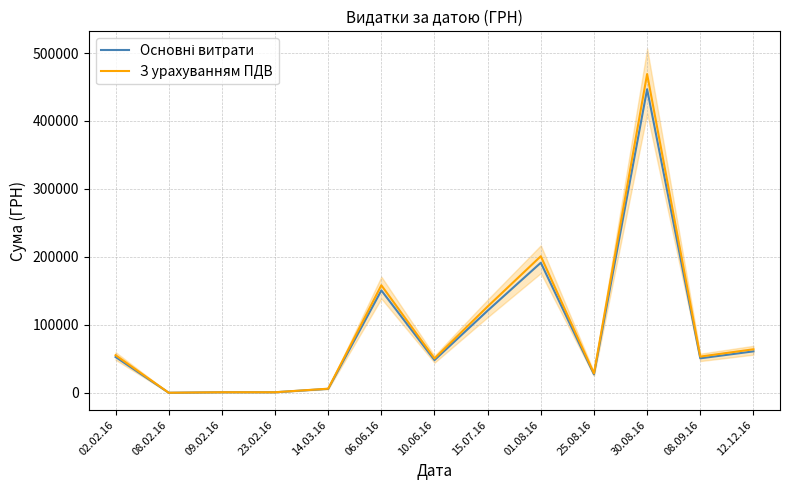

What is the difference between the maximum and minimum values in the Основні витрати series?

446564.5